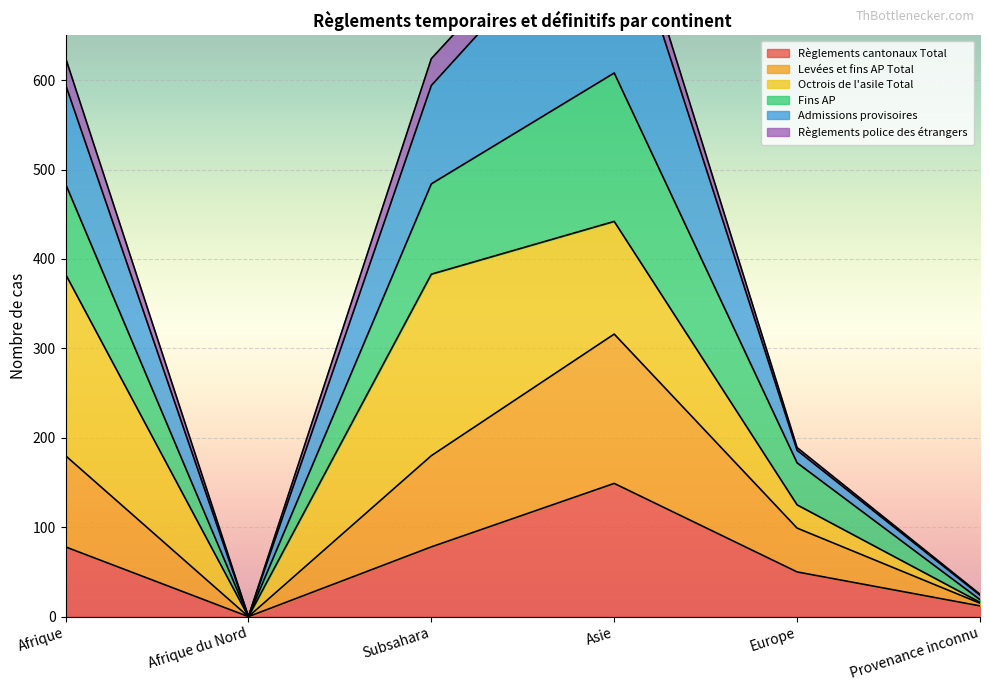

At which label does Règlements cantonaux Total reach its peak?

Asie